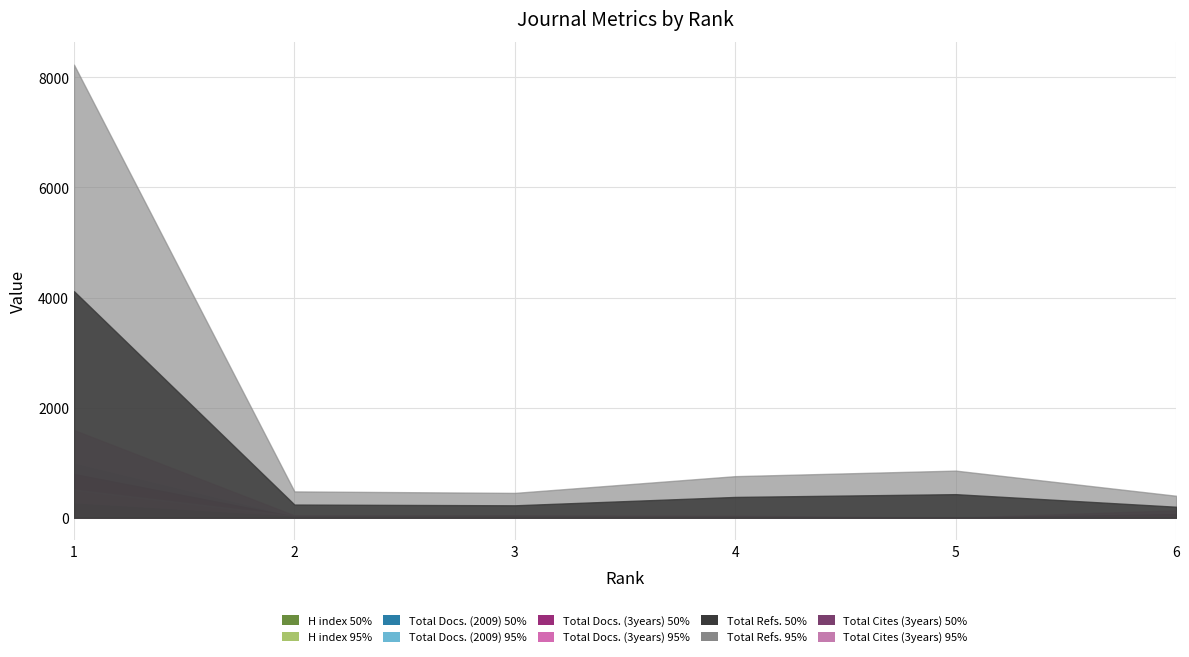

Where do Total Cites (3years) and H index first cross each other?

3 and 4